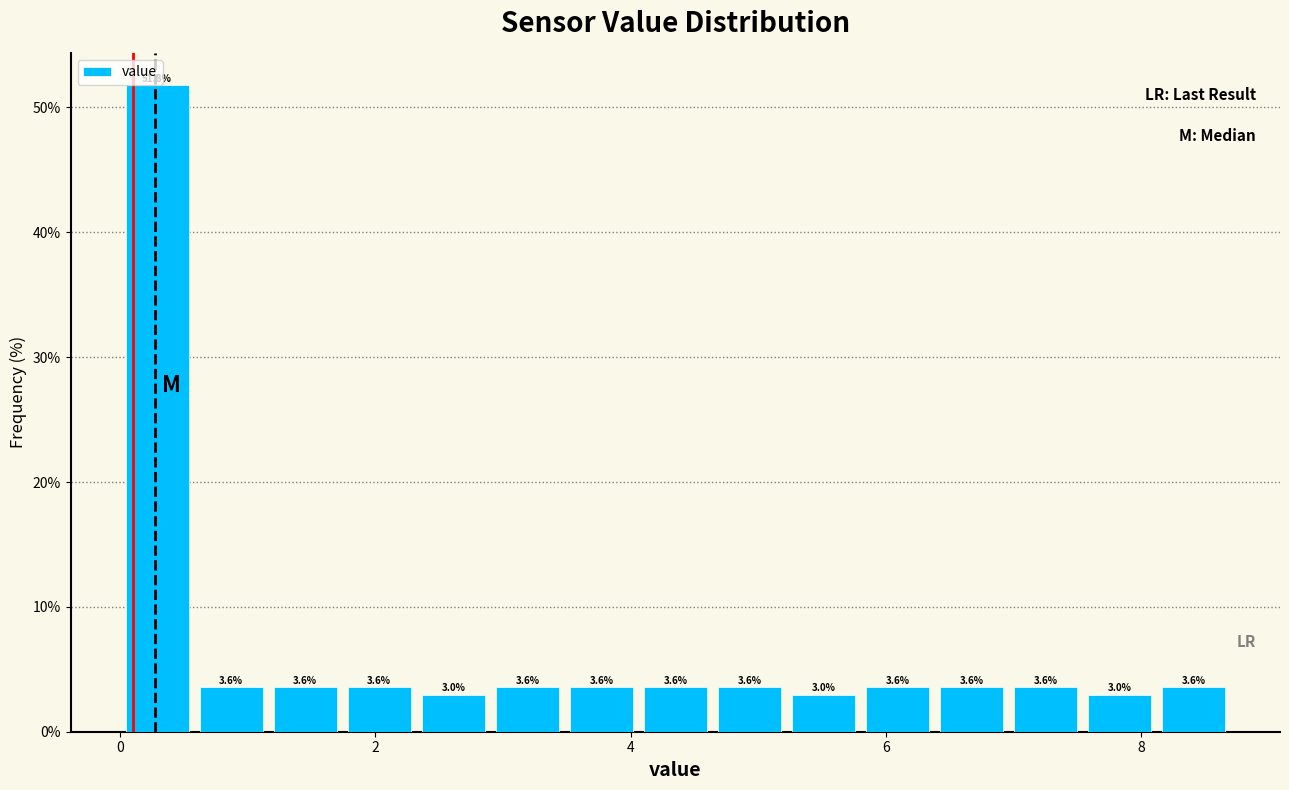

Read against the x-axis, roughly where is the centre of the tallest bar?

0.2